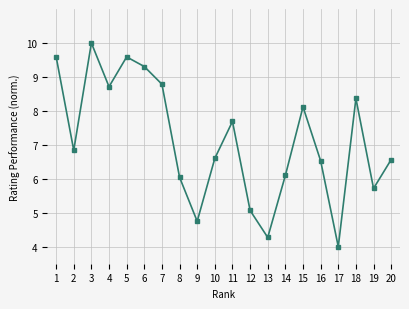

What is the greatest value displayed?

10.0